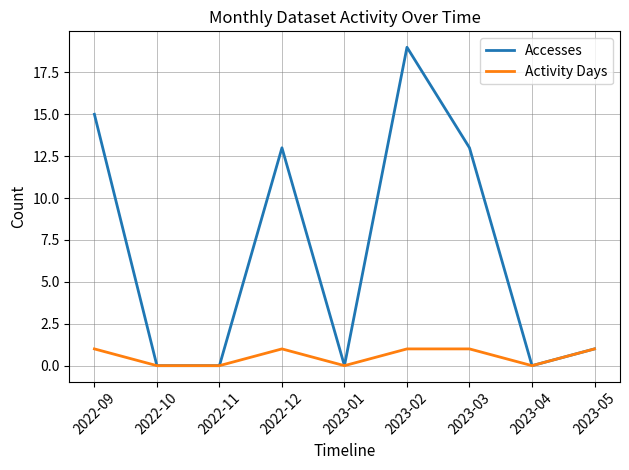

What position from the left is 2023-02?

6